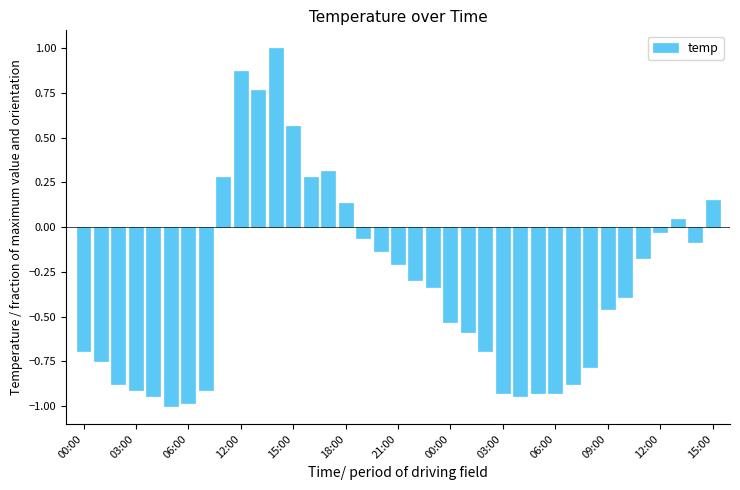

What is the difference between the maximum and second lowest values?

2.0